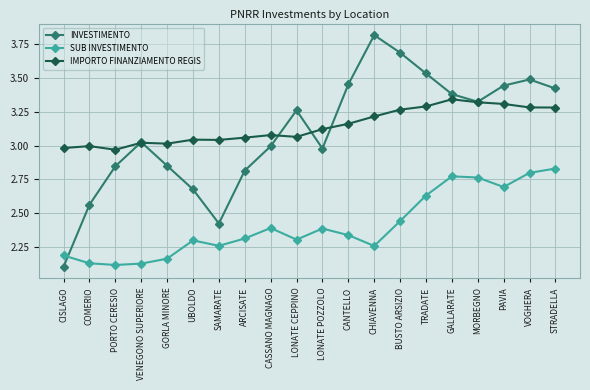

How many distinct data groups are displayed?

3